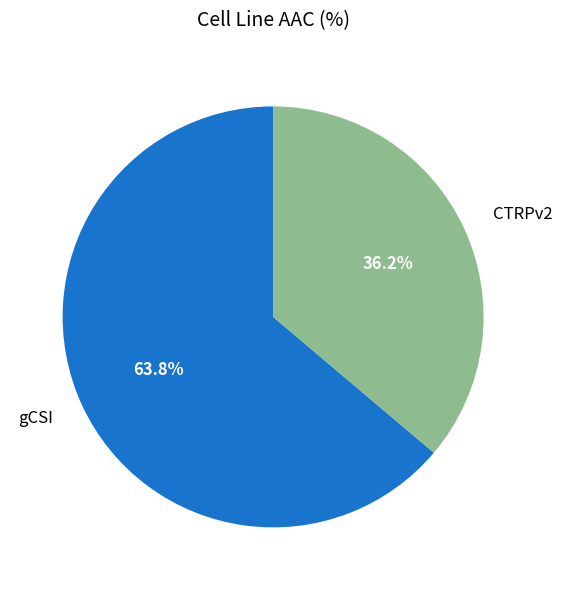

Which has a higher value, gCSI or CTRPv2?

gCSI